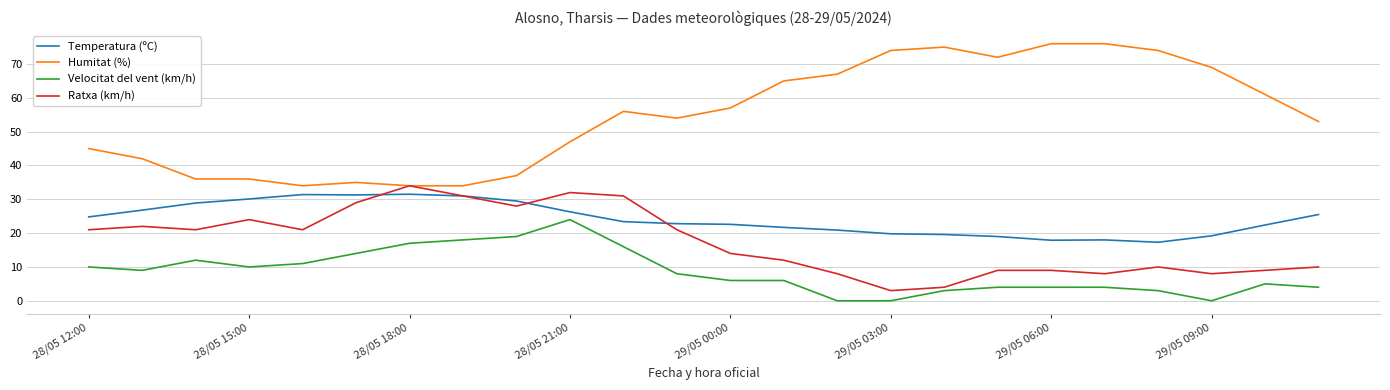

Which series has the largest total across all categories?

Humitat (%)